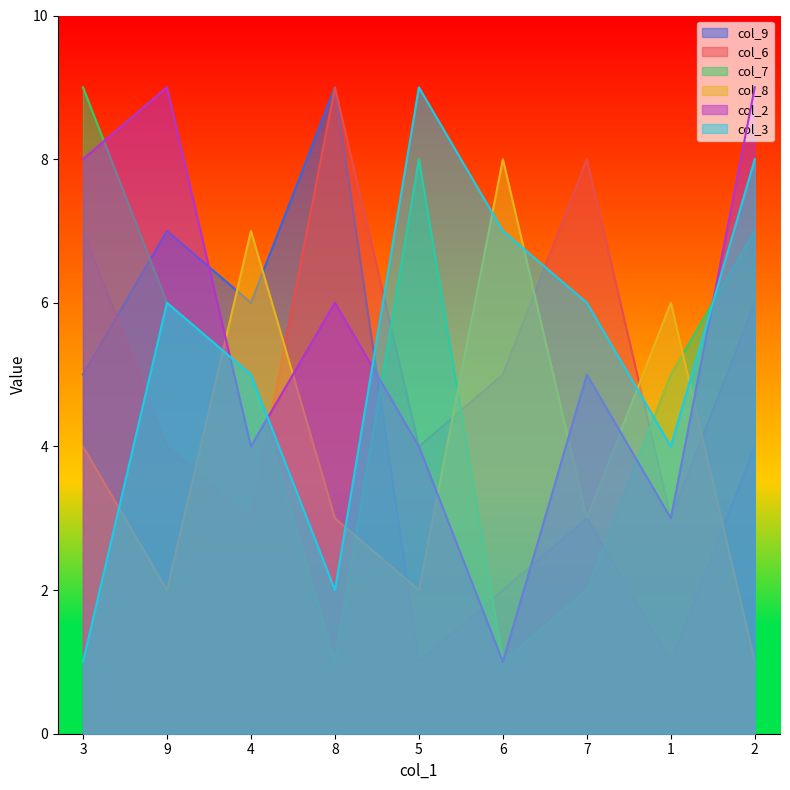

At 5, list the series in order from smallest to largest.

col_9, col_8, col_6, col_2, col_7, col_3